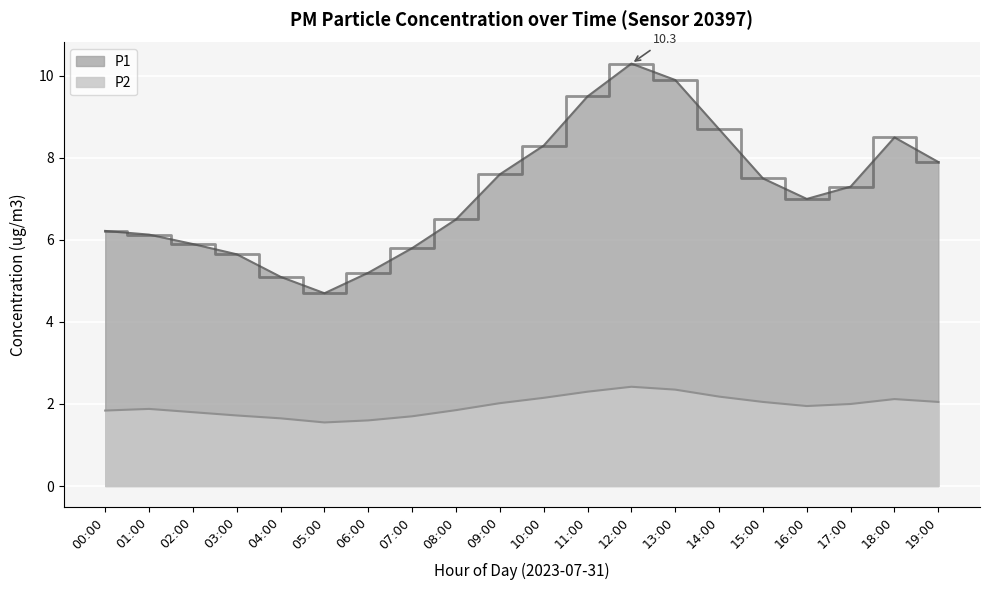

How many lines are shown in the chart?

2